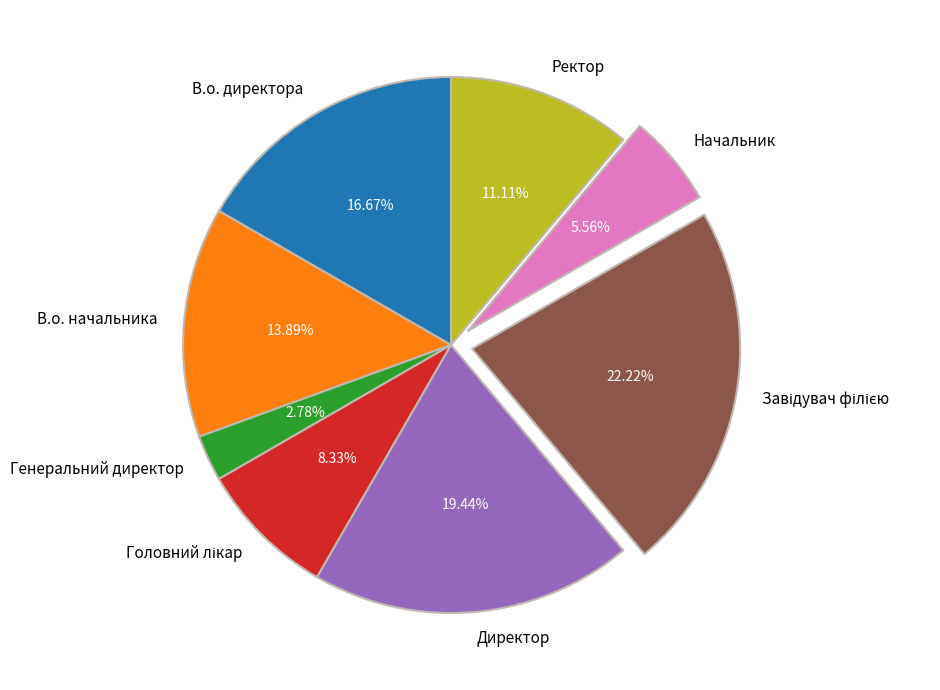

Which category has the smallest portion of the pie?

Генеральний директор